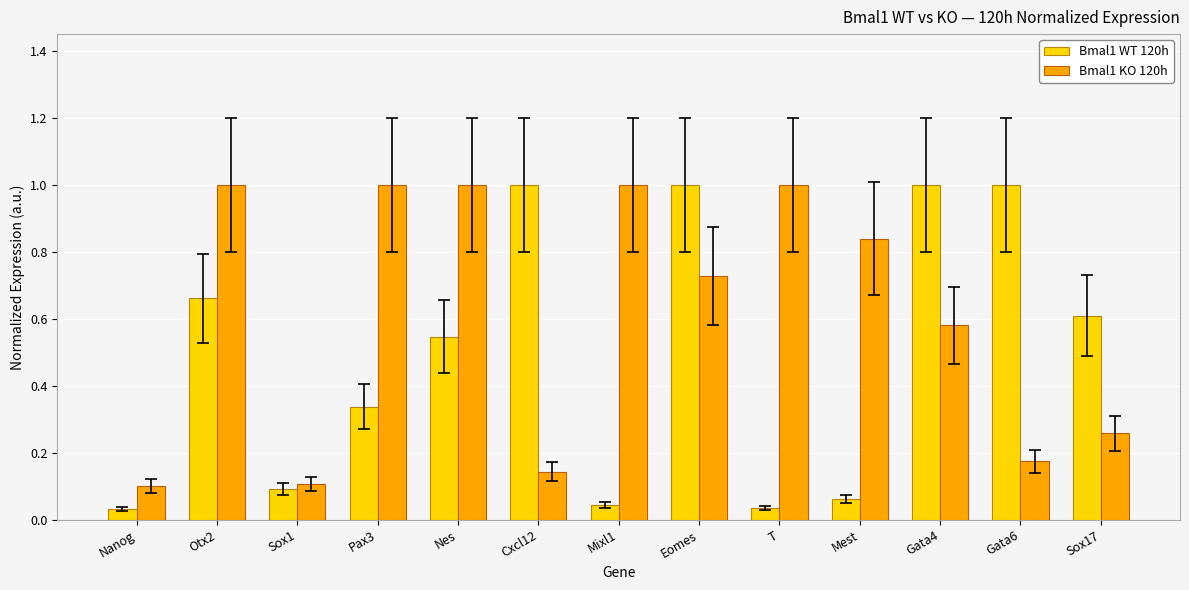

Which series has the widest spread of values?

Bmal1 WT 120h